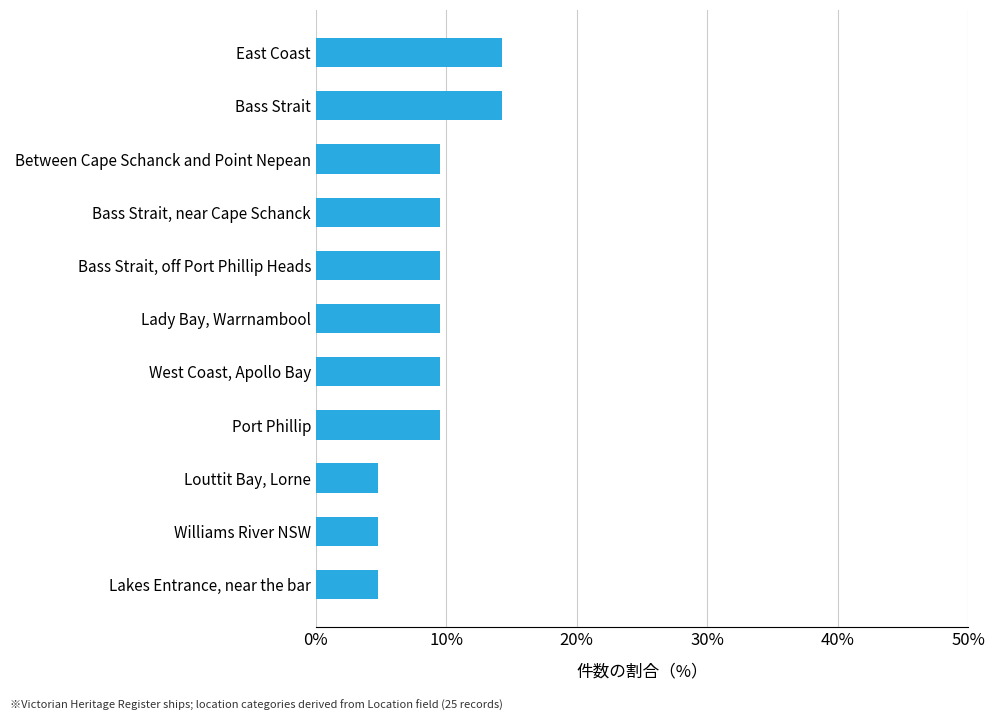

What value does the data have at East Coast?

14.3